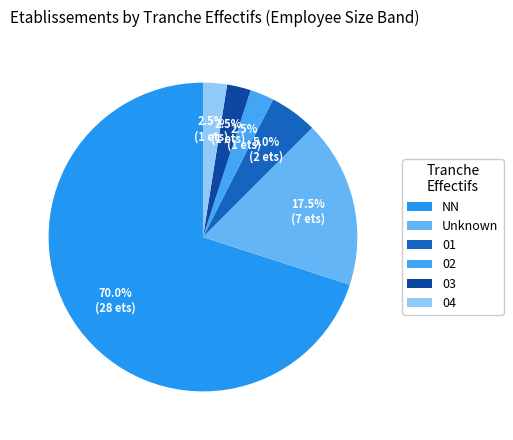

How many slices are in this pie chart?

6